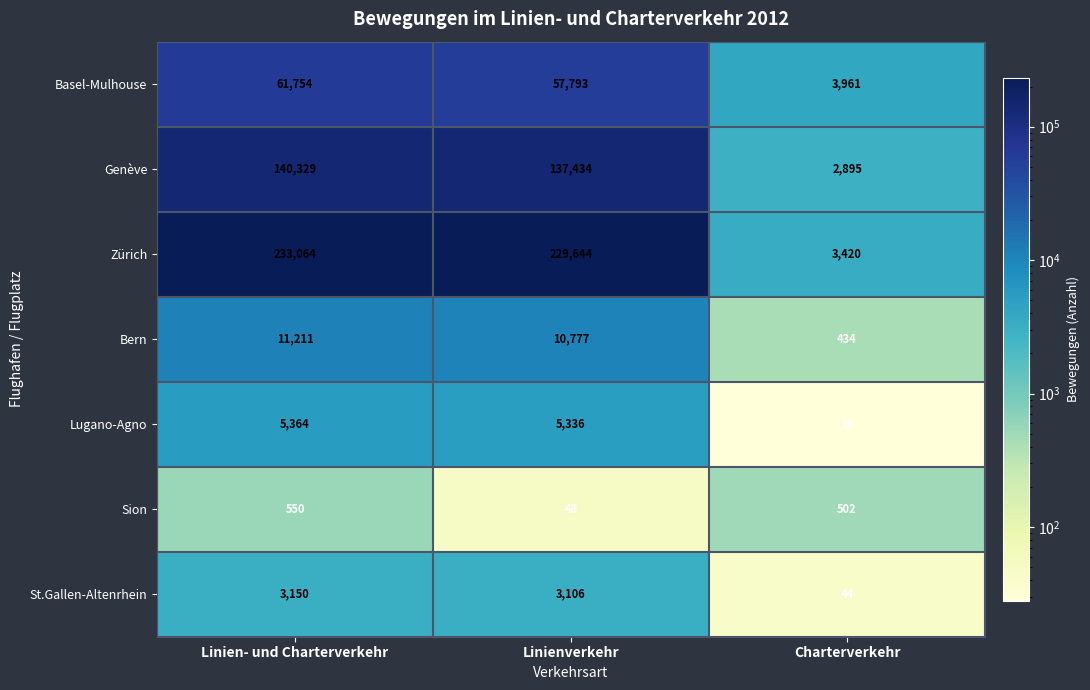

What value does the Zürich series have at Linien- und Charterverkehr?

233064